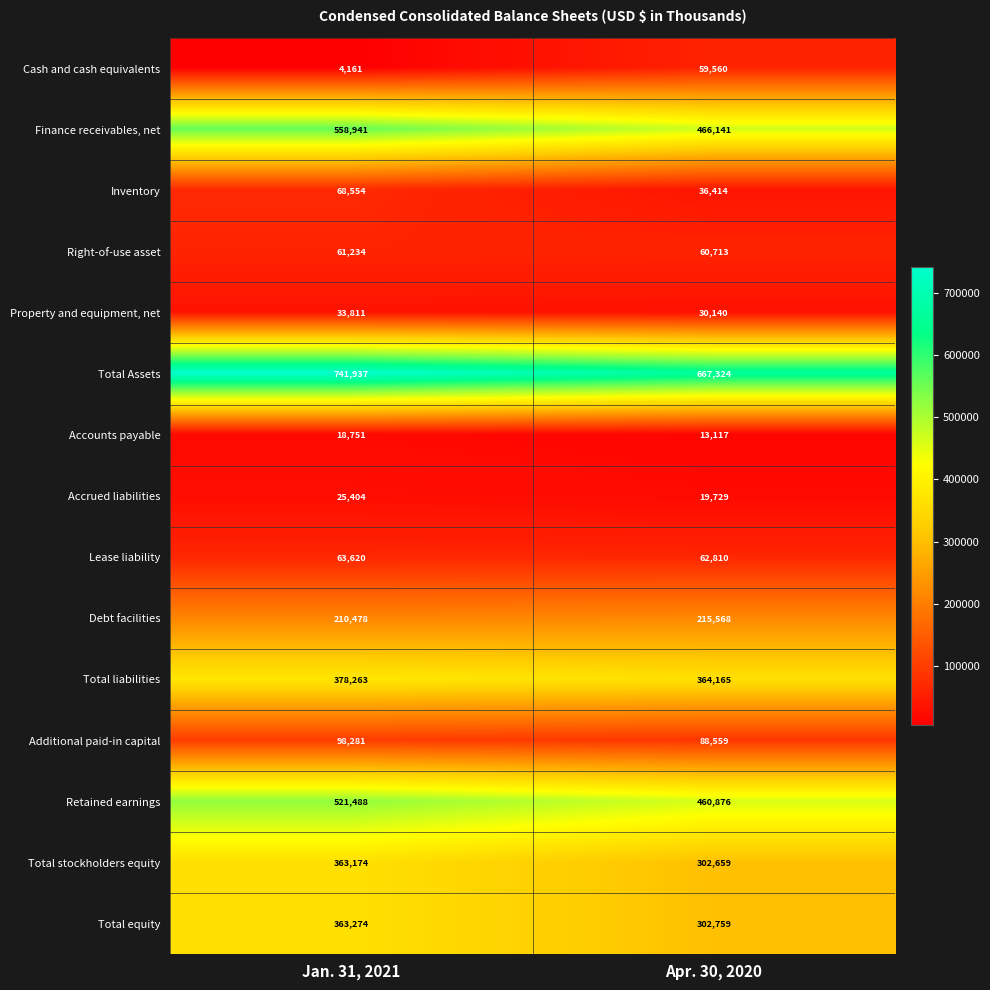

Which category has the highest value in the Total Assets series?

Jan. 31, 2021